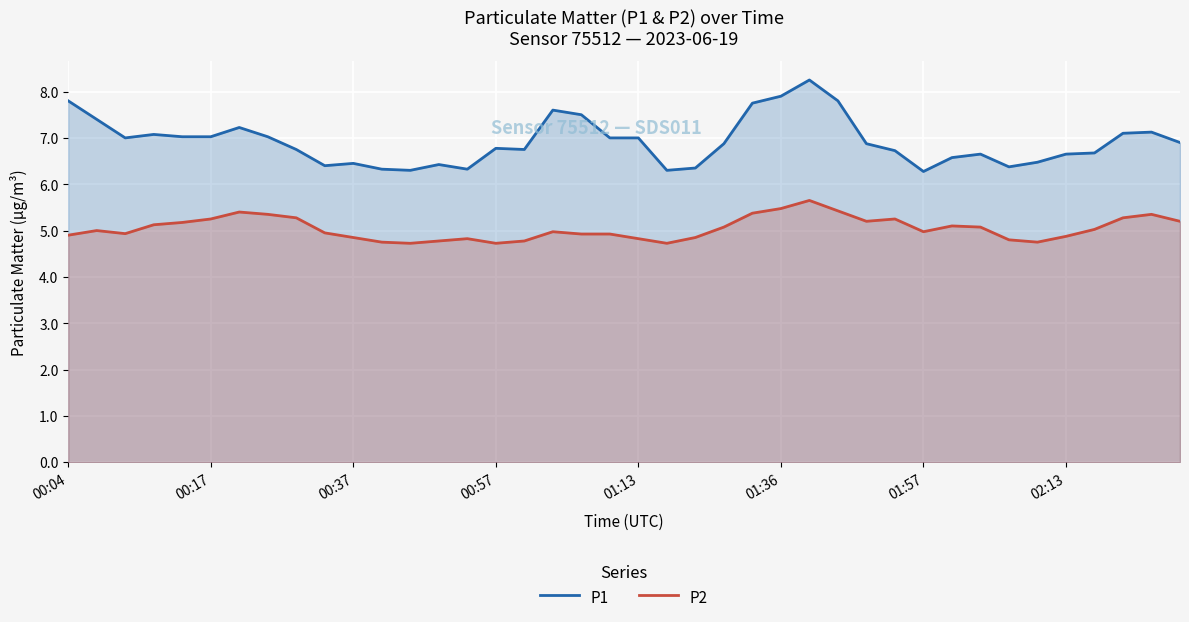

Read the P2 value at 39.

5.2